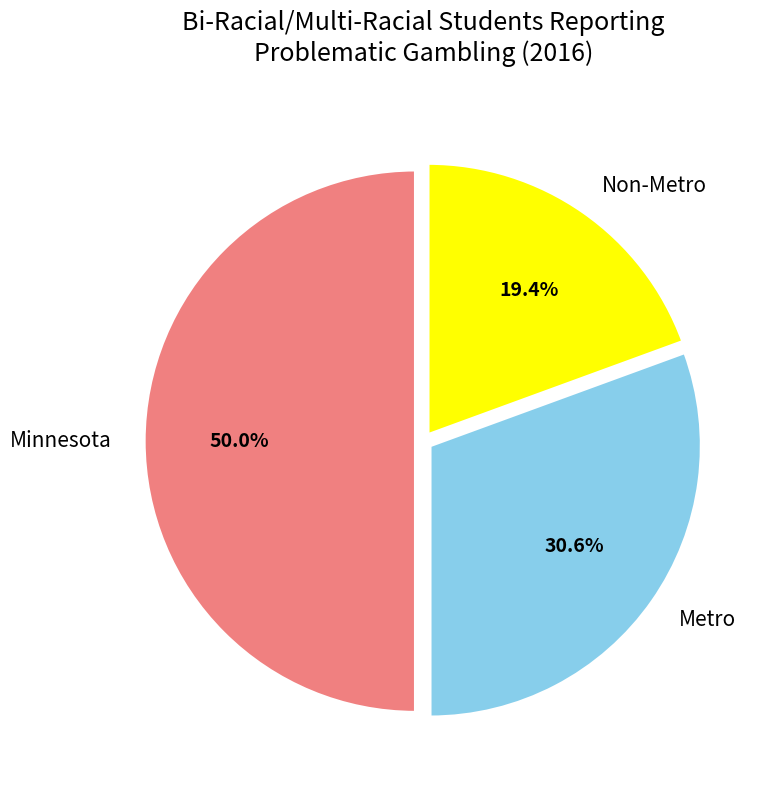

What is the ratio of the value at Metro to the value at Minnesota?

0.6